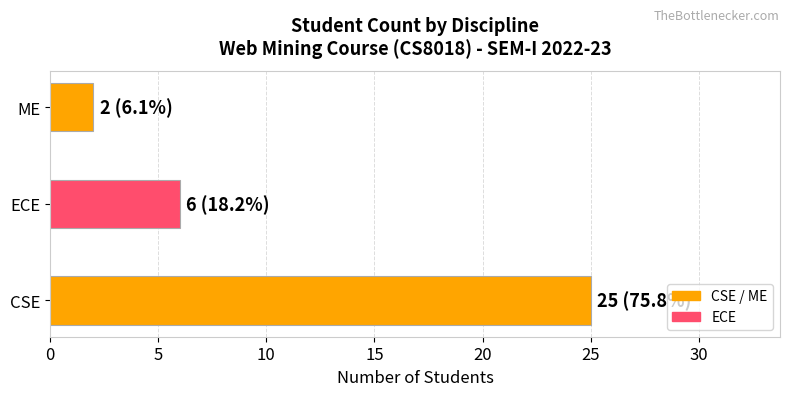

Is it true that the value at CSE is 35?

False